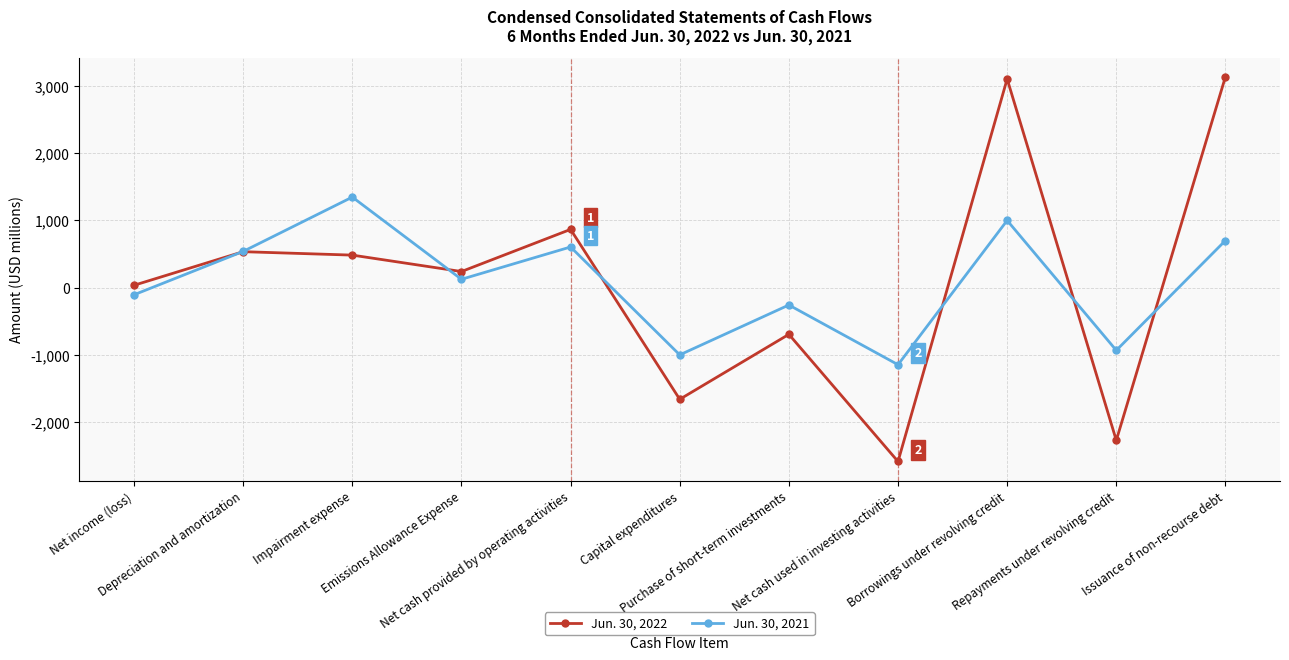

What is the label of the 1st point from the left?

Net income (loss)